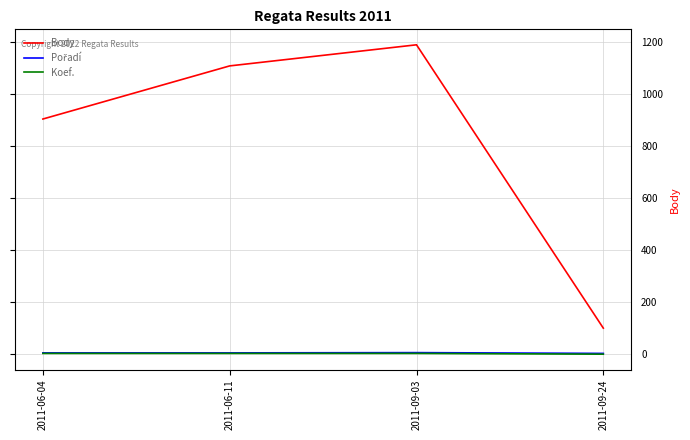

Which label corresponds to the largest value in the chart?

2011-09-03